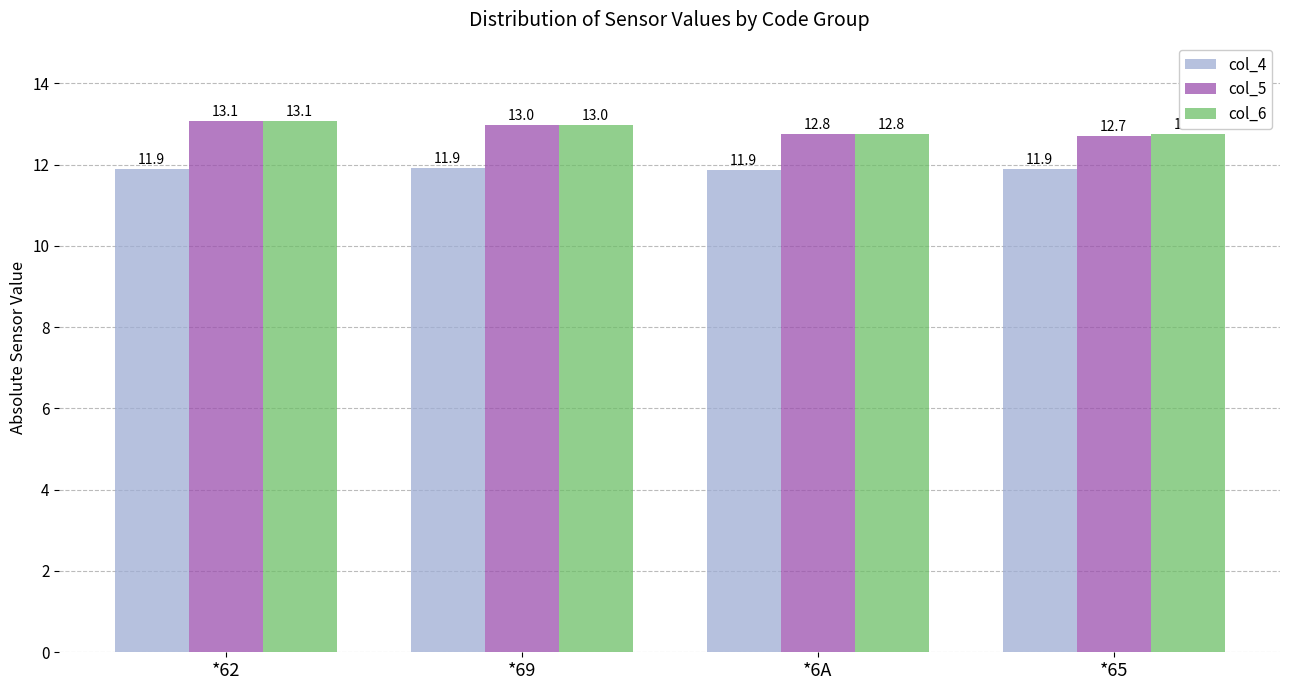

What value does the col_6 series have at *6A?

12.8